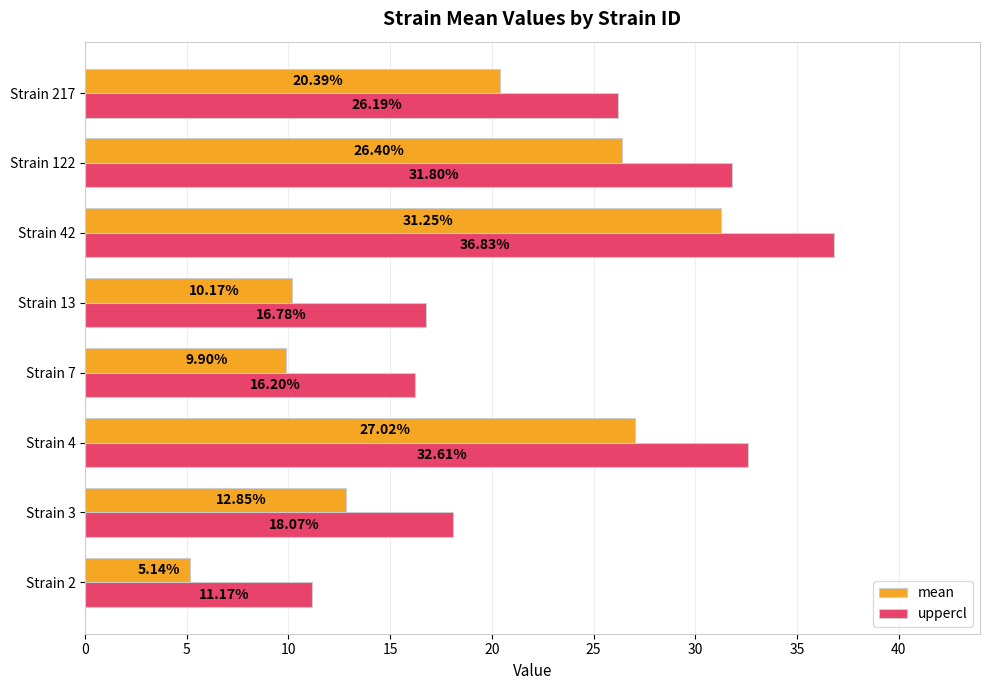

What are all the series names shown in the legend?

mean, uppercl